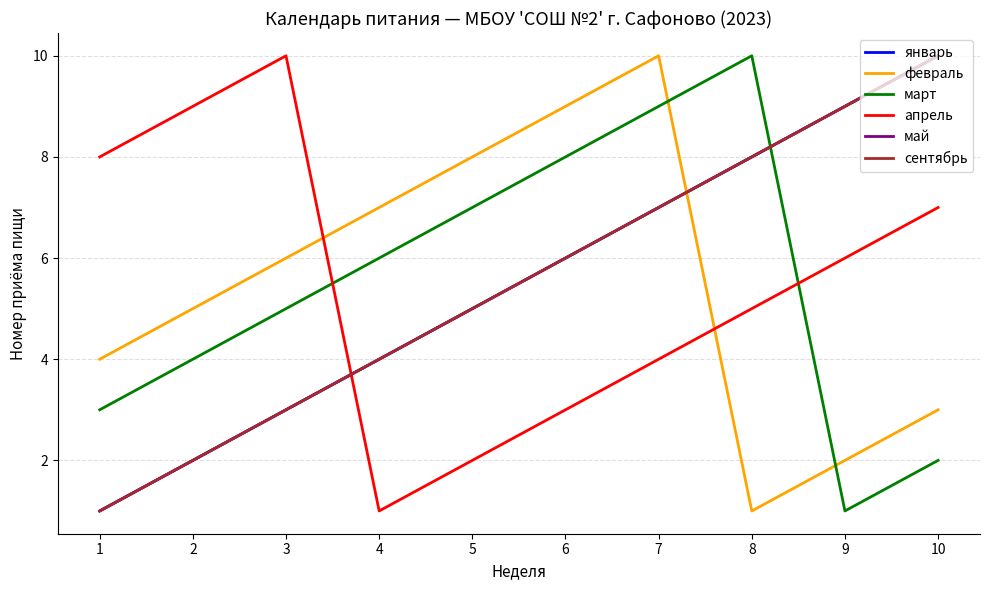

True or false: январь has a value of 5 at 5.

True